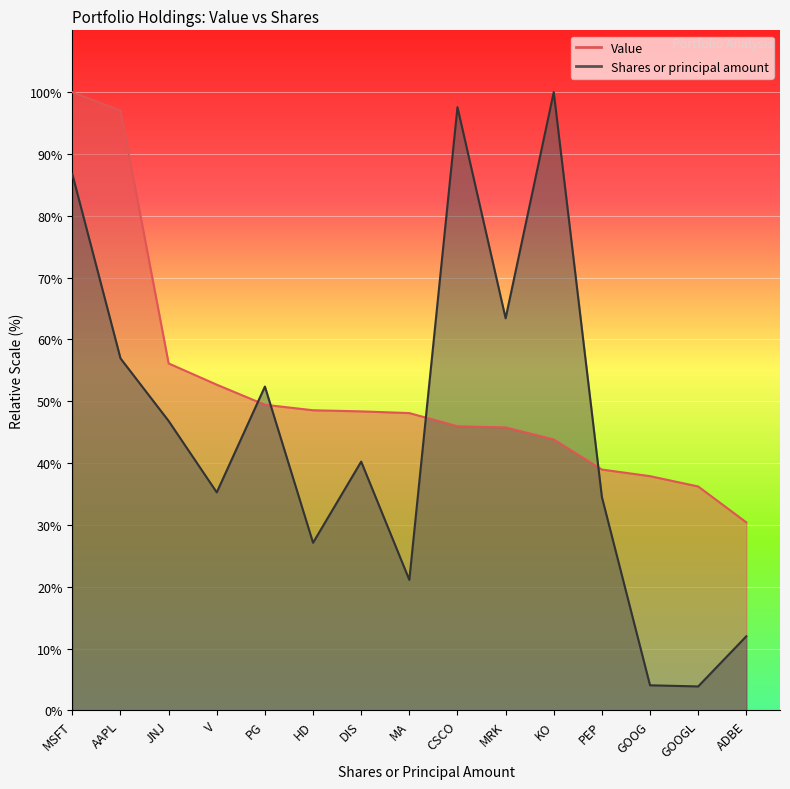

Count the number of data series in this chart.

2